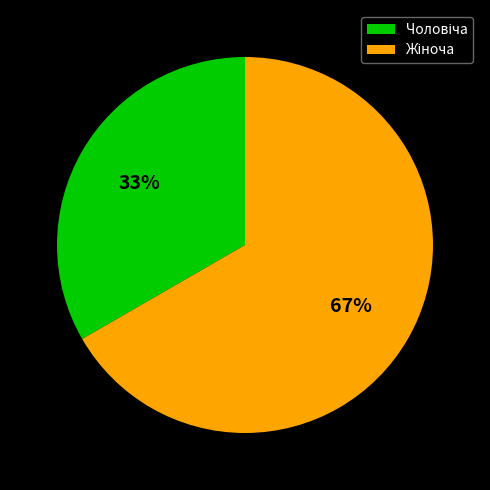

To the nearest percent, what is the average slice percentage?

50%